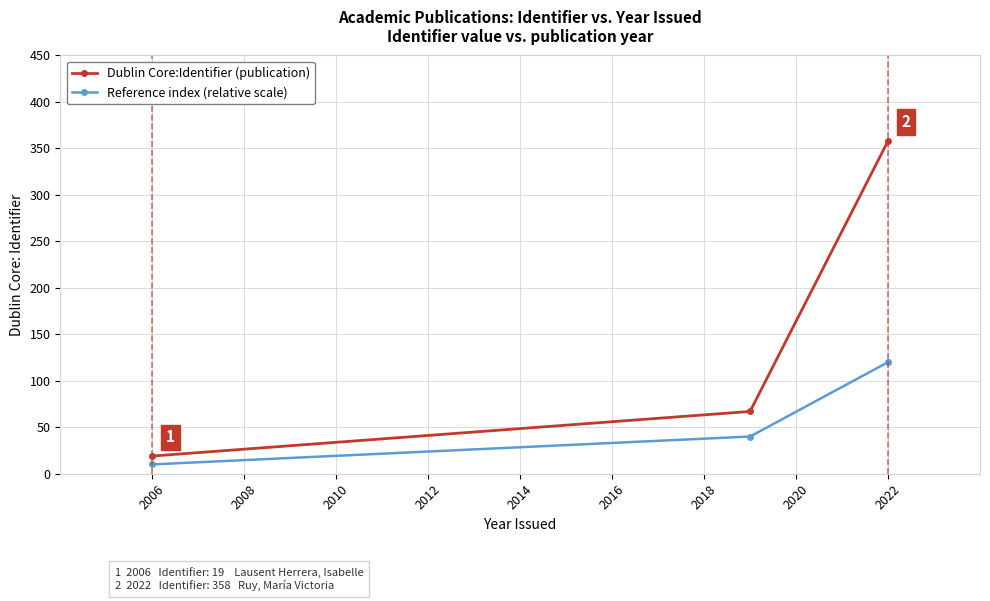

Rank the series by their maximum value, from lowest to highest.

Reference index (relative scale), Dublin Core:Identifier (publication)